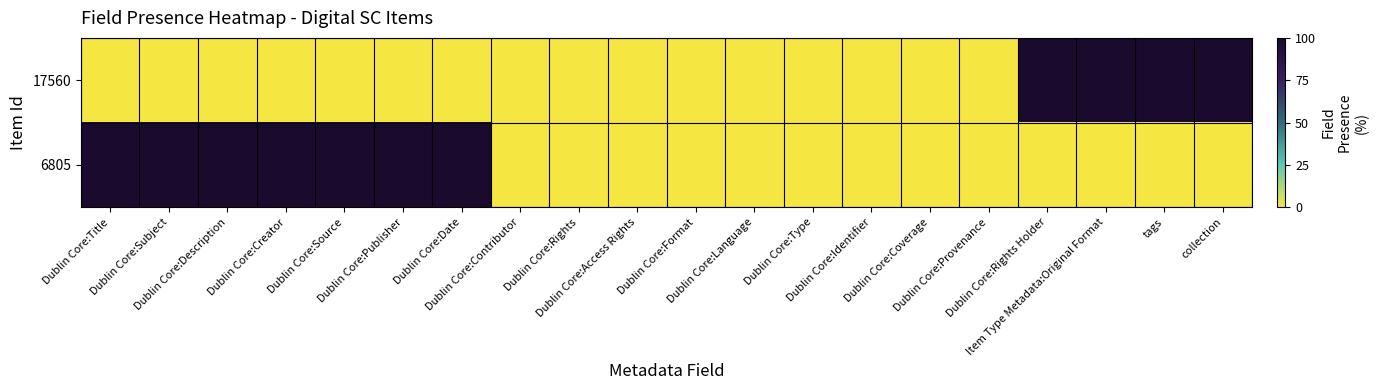

What is the total value across all series at Dublin Core:Title?

100